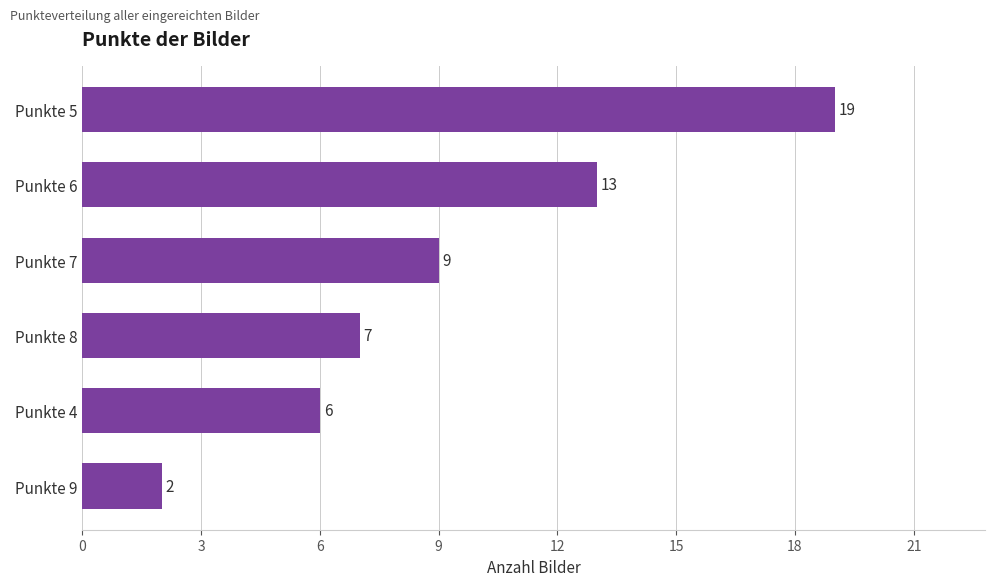

How many values are below 9?

3